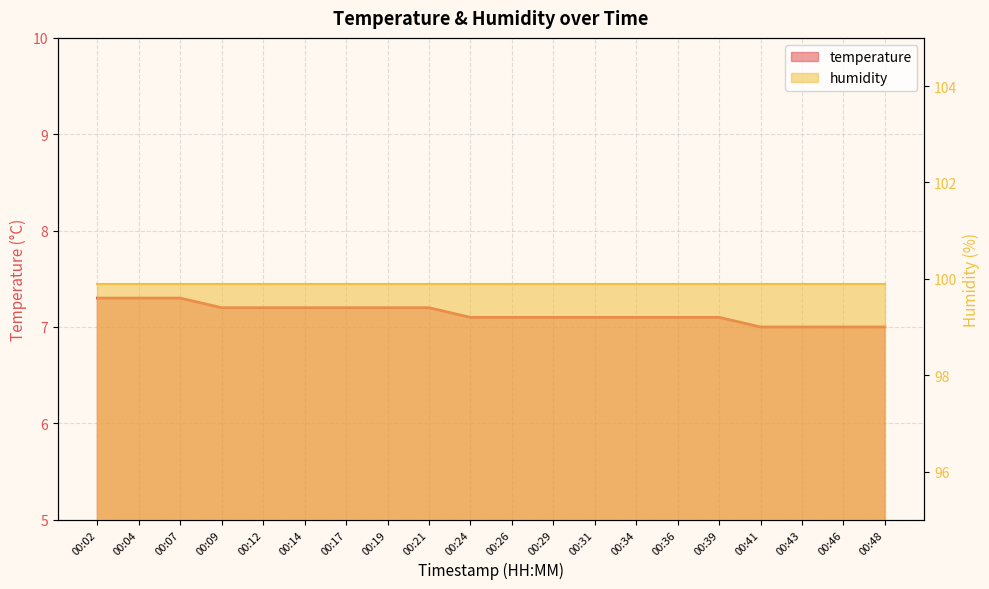

Reading right to left, transcribe all the data shown in this chart.

00:48=7.0	00:46=7.0	00:43=7.0	00:41=7.0	00:39=7.1	00:36=7.1	00:34=7.1	00:31=7.1	00:29=7.1	00:26=7.1	00:24=7.1	00:21=7.2	00:19=7.2	00:17=7.2	00:14=7.2	00:12=7.2	00:09=7.2	00:07=7.3	00:04=7.3	00:02=7.3